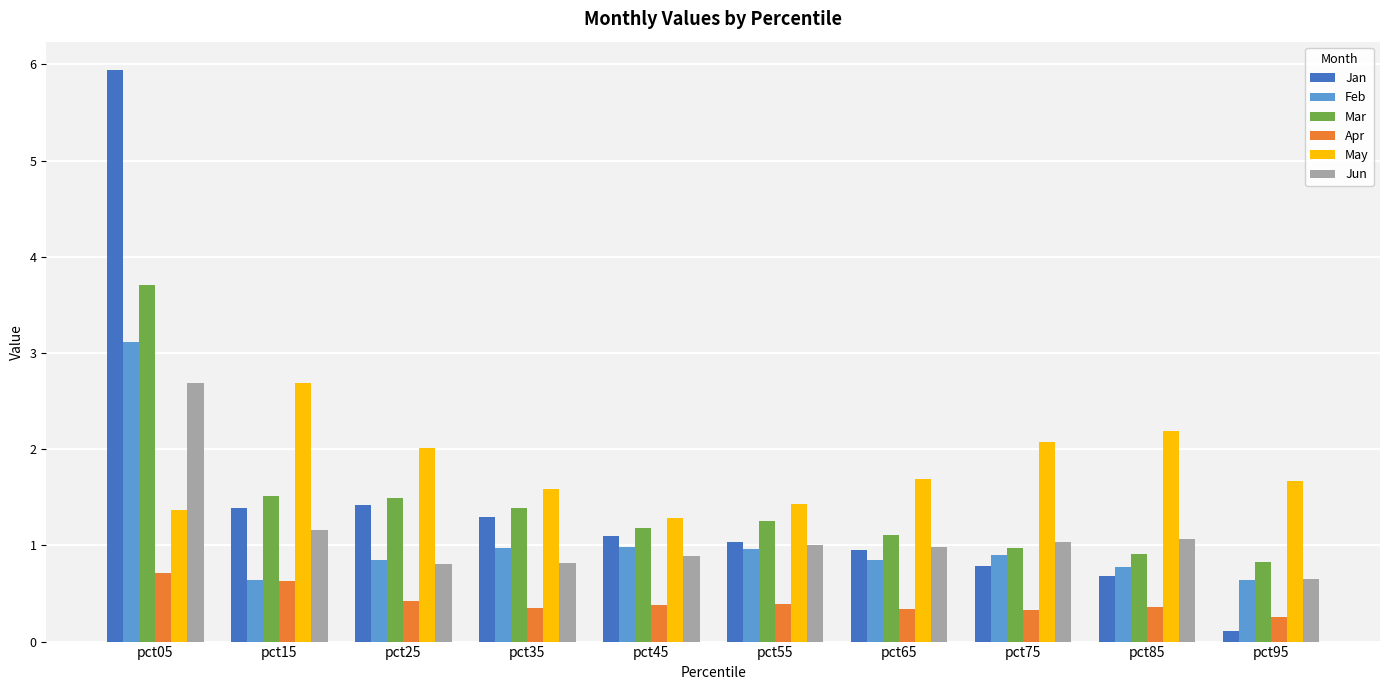

Which series has the largest range (max minus min)?

Jan